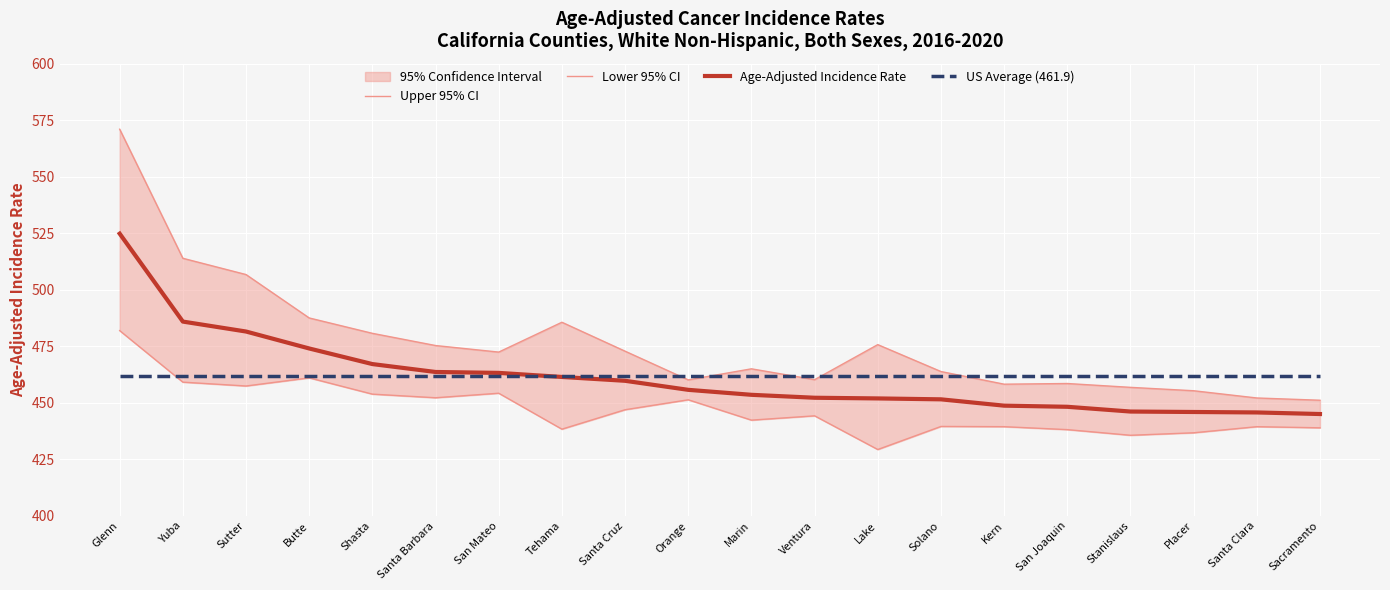

What is the minimum value for Lower 95% CI?

429.3